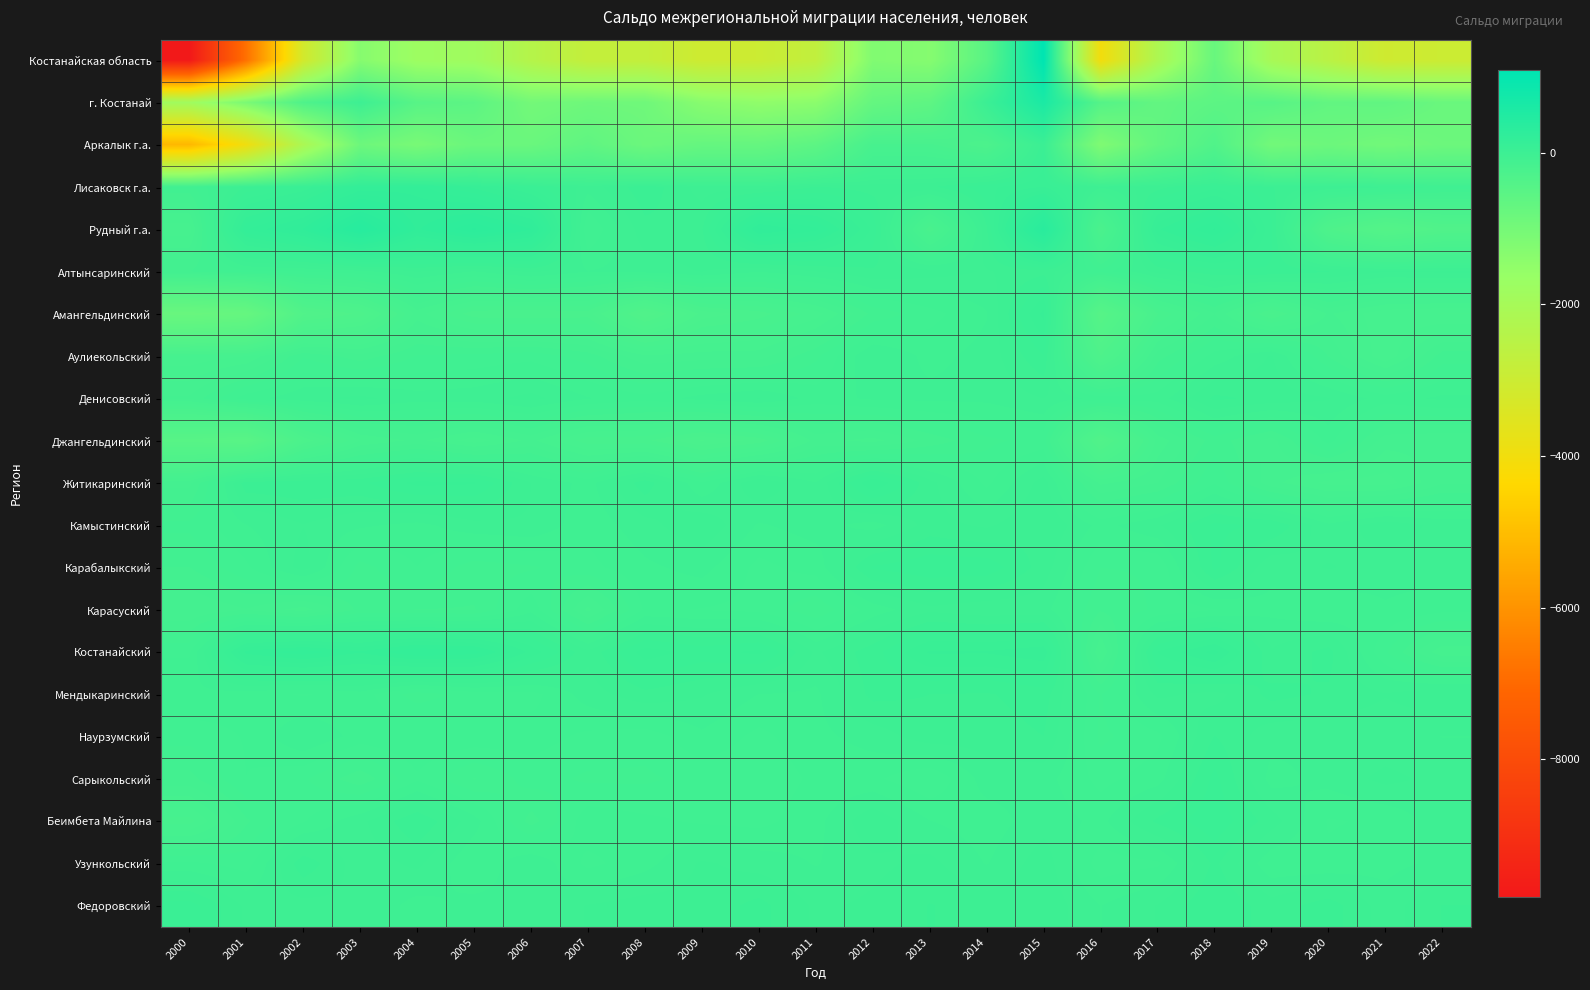

Reading left to right, extract all data points from this chart.

Костанайская область: 2000=-9818	2001=-6823	2002=-3172	2003=-1310	2004=-1761	2005=-1834	2006=-2392	2007=-2782	2008=-2767	2009=-3047	2010=-2995	2011=-2712	2012=-1208	2013=-1298	2014=-502	2015=1094	2016=-4030	2017=-2174	2018=-765	2019=-2051	2020=-2532	2021=-3073	2022=-2990
г. Костанай: 2000=-1846	2001=-1093	2002=-319	2003=-20	2004=-477	2005=-562	2006=-986	2007=-885	2008=-903	2009=-1343	2010=-1487	2011=-1407	2012=-709	2013=-602	2014=25	2015=596	2016=-423	2017=-675	2018=-566	2019=-479	2020=-658	2021=-639	2022=-801
Аркалык г.а.: 2000=-5135	2001=-3965	2002=-2141	2003=-854	2004=-1062	2005=-809	2006=-801	2007=-615	2008=-834	2009=-723	2010=-726	2011=-572	2012=-195	2013=-199	2014=-276	2015=24	2016=-1191	2017=-668	2018=-354	2019=-955	2020=-851	2021=-946	2022=-850
Лисаковск г.а.: 2000=-87	2001=9	2002=54	2003=159	2004=166	2005=108	2006=40	2007=-28	2008=23	2009=-25	2010=-25	2011=8	2012=-3	2013=3	2014=44	2015=71	2016=-31	2017=-2	2018=43	2019=8	2020=-21	2021=-31	2022=-63
Рудный г.а.: 2000=-176	2001=154	2002=223	2003=376	2004=216	2005=289	2006=222	2007=-78	2008=0	2009=5	2010=205	2011=162	2012=45	2013=-224	2014=4	2015=346	2016=-242	2017=110	2018=181	2019=34	2020=-308	2021=-420	2022=-346
Алтынсаринский: 2000=-99	2001=-62	2002=-56	2003=-42	2004=-12	2005=-36	2006=-9	2007=-35	2008=-27	2009=-13	2010=-34	2011=-14	2012=4	2013=-5	2014=-16	2015=0	2016=-70	2017=-5	2018=20	2019=26	2020=8	2021=-12	2022=-9
Амангельдинский: 2000=-784	2001=-730	2002=-359	2003=-306	2004=-154	2005=-219	2006=-224	2007=-217	2008=-355	2009=-241	2010=-216	2011=-174	2012=-93	2013=-65	2014=-37	2015=79	2016=-453	2017=-206	2018=-121	2019=-232	2020=-139	2021=-179	2022=-186
Аулиекольский: 2000=-178	2001=-164	2002=-80	2003=-112	2004=-77	2005=-72	2006=-64	2007=-89	2008=-138	2009=-131	2010=-131	2011=-83	2012=-14	2013=-42	2014=-28	2015=27	2016=-311	2017=-109	2018=-49	2019=-12	2020=-101	2021=-182	2022=-89
Денисовский: 2000=-117	2001=-44	2002=-20	2003=-8	2004=-27	2005=-23	2006=-7	2007=-34	2008=-49	2009=-27	2010=-13	2011=-45	2012=-32	2013=-30	2014=-30	2015=-14	2016=-45	2017=-47	2018=12	2019=0	2020=-13	2021=-46	2022=-31
Джангельдинский: 2000=-473	2001=-501	2002=-267	2003=-164	2004=-136	2005=-175	2006=-136	2007=-198	2008=-200	2009=-251	2010=-219	2011=-134	2012=-150	2013=-113	2014=-83	2015=-70	2016=-360	2017=-156	2018=-88	2019=-129	2020=-48	2021=-133	2022=-140
Житикаринский: 2000=-127	2001=20	2002=23	2003=24	2004=57	2005=52	2006=-14	2007=-44	2008=20	2009=-55	2010=5	2011=-35	2012=72	2013=-7	2014=-62	2015=-4	2016=-147	2017=-121	2018=-59	2019=-135	2020=-170	2021=-174	2022=-123
Камыстинский: 2000=-73	2001=-36	2002=-15	2003=-32	2004=-42	2005=-22	2006=-17	2007=-50	2008=-22	2009=3	2010=-38	2011=-26	2012=-45	2013=-6	2014=-18	2015=7	2016=-43	2017=-17	2018=33	2019=26	2020=-31	2021=1	2022=-22
Карабалыкский: 2000=-100	2001=-61	2002=-4	2003=-86	2004=-57	2005=-89	2006=-81	2007=-64	2008=-40	2009=-28	2010=-63	2011=-48	2012=31	2013=44	2014=42	2015=-3	2016=-78	2017=-76	2018=34	2019=-31	2020=-12	2021=-27	2022=-23
Карасуский: 2000=-142	2001=-122	2002=-152	2003=-93	2004=-100	2005=-101	2006=-42	2007=-148	2008=-53	2009=-58	2010=-63	2011=-94	2012=-47	2013=-19	2014=-29	2015=-27	2016=-97	2017=-74	2018=-58	2019=-41	2020=-56	2021=-38	2022=-50
Костанайский: 2000=-60	2001=121	2002=148	2003=116	2004=158	2005=146	2006=64	2007=-9	2008=61	2009=41	2010=55	2011=-18	2012=19	2013=74	2014=73	2015=86	2016=-166	2017=51	2018=101	2019=-12	2020=15	2021=-75	2022=-158
Мендыкаринский: 2000=-38	2001=-48	2002=-59	2003=-46	2004=-90	2005=-69	2006=-65	2007=-25	2008=1	2009=-12	2010=-36	2011=-40	2012=14	2013=7	2014=5	2015=18	2016=-80	2017=-9	2018=-22	2019=14	2020=4	2021=-13	2022=3
Наурзумский: 2000=-70	2001=-55	2002=-14	2003=-45	2004=-36	2005=-42	2006=-46	2007=-62	2008=-70	2009=-40	2010=-63	2011=-42	2012=-26	2013=-2	2014=-4	2015=7	2016=-83	2017=-63	2018=8	2019=-28	2020=-31	2021=-29	2022=-36
Сарыкольский: 2000=-107	2001=-57	2002=-75	2003=-114	2004=-61	2005=-101	2006=-69	2007=-82	2008=-82	2009=-71	2010=-73	2011=-52	2012=-52	2013=-77	2014=-25	2015=-27	2016=-64	2017=-45	2018=35	2019=-44	2020=-28	2021=-8	2022=-21
Беимбета Майлина: 2000=-193	2001=-103	2002=-59	2003=-20	2004=26	2005=-26	2006=-109	2007=-43	2008=-52	2009=-60	2010=-64	2011=-43	2012=3	2013=-35	2014=-48	2015=-22	2016=-42	2017=12	2018=45	2019=-4	2020=-59	2021=-53	2022=-23
Узункольский: 2000=-52	2001=-67	2002=22	2003=-27	2004=-9	2005=-55	2006=-15	2007=-63	2008=-43	2009=-11	2010=-23	2011=-37	2012=-20	2013=-8	2014=-37	2015=-2	2016=-68	2017=-61	2018=12	2019=-52	2020=-52	2021=-43	2022=-30
Федоровский: 2000=39	2001=-19	2002=-22	2003=-16	2004=-44	2005=-28	2006=-33	2007=-13	2008=-4	2009=-7	2010=14	2011=-18	2012=-10	2013=8	2014=-2	2015=2	2016=-36	2017=-13	2018=28	2019=-5	2020=19	2021=-26	2022=8